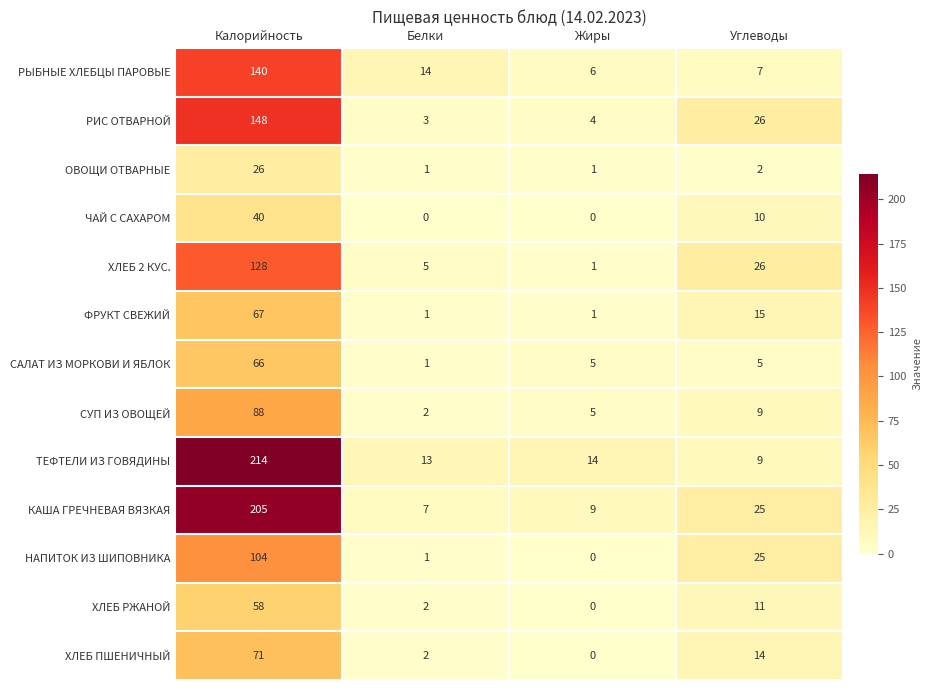

Between Калорийность and Белки, which series saw the biggest shift?

ТЕФТЕЛИ ИЗ ГОВЯДИНЫ